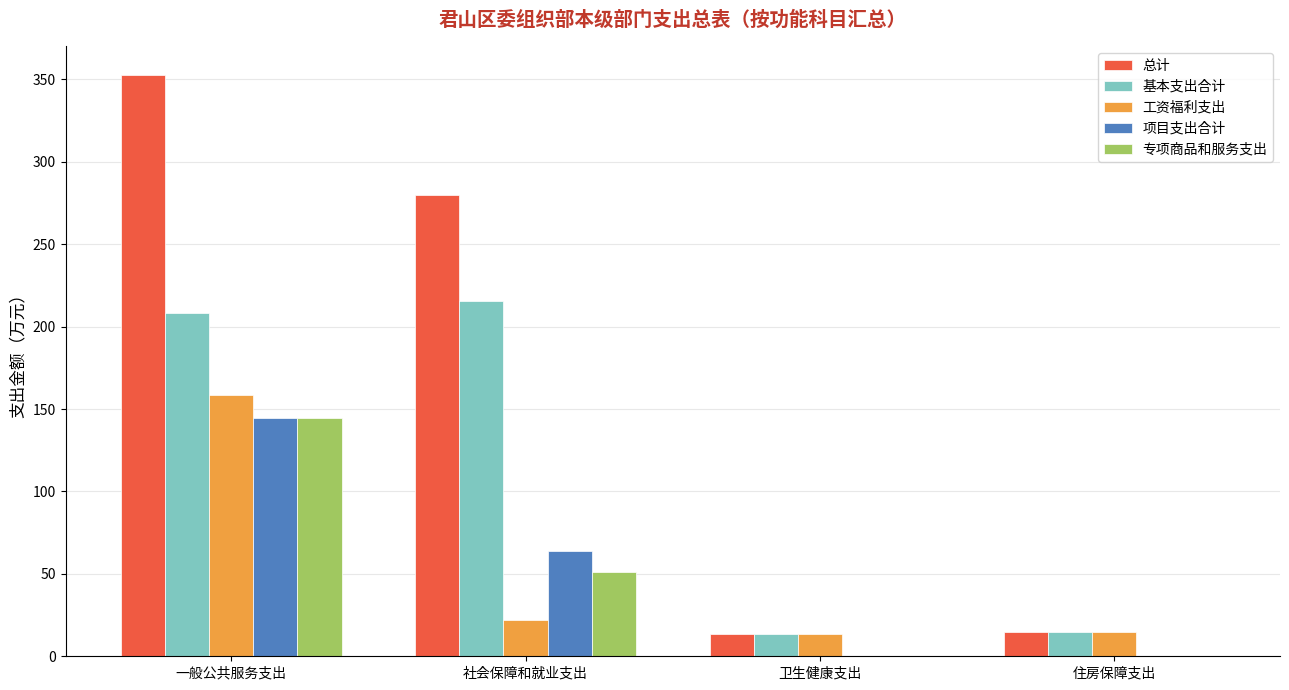

What is the spread (max minus min) of values at 一般公共服务支出?

208.0